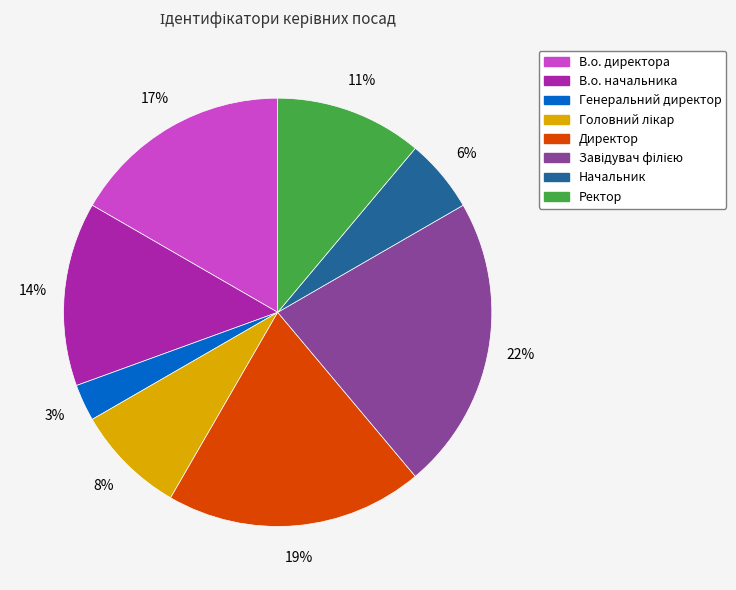

Between Начальник and Ректор, which is larger?

Ректор